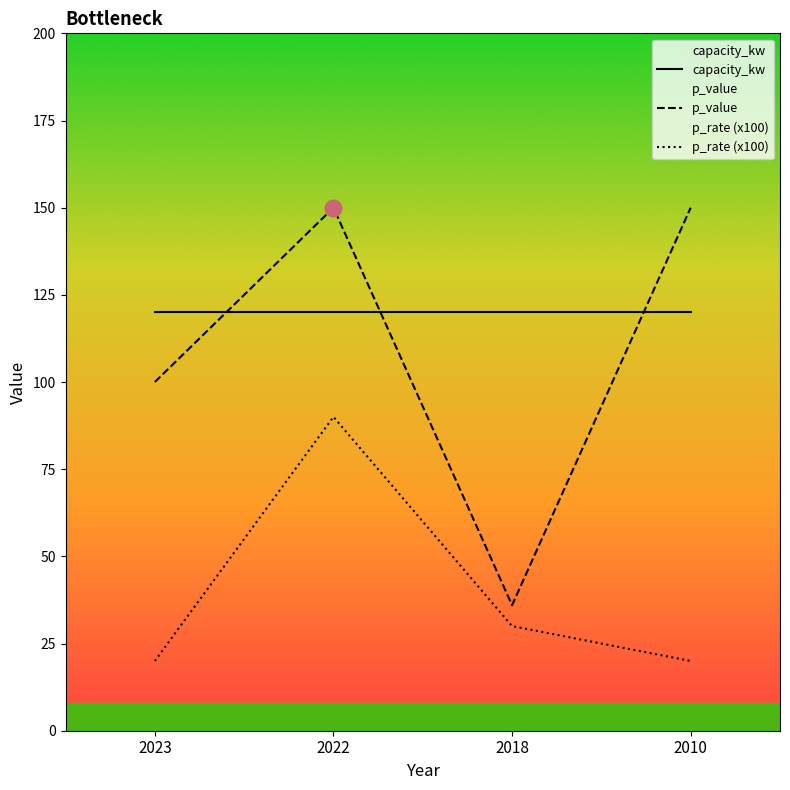

Reading left to right, list all the values displayed in this chart.

capacity_kw: 2023=120	2022=120	2018=120	2010=120
p_value: 2023=100	2022=150	2018=36	2010=150
p_rate (x100): 2023=20	2022=90	2018=30	2010=20